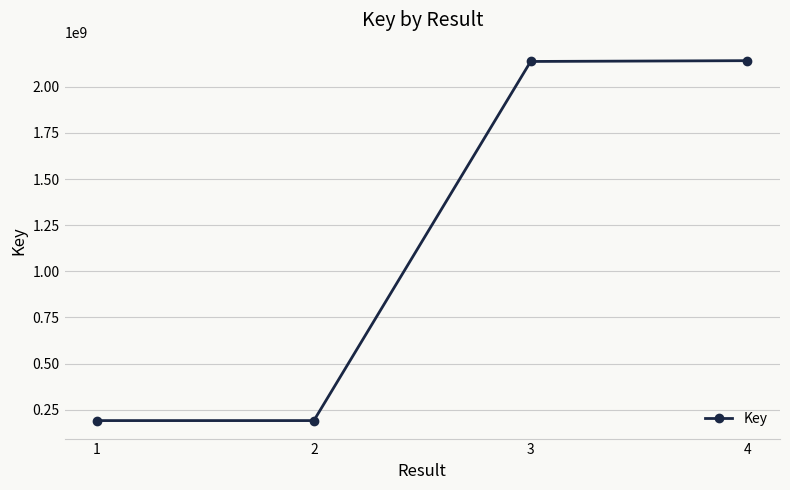

What is the difference between the maximum and minimum values?

1950731170